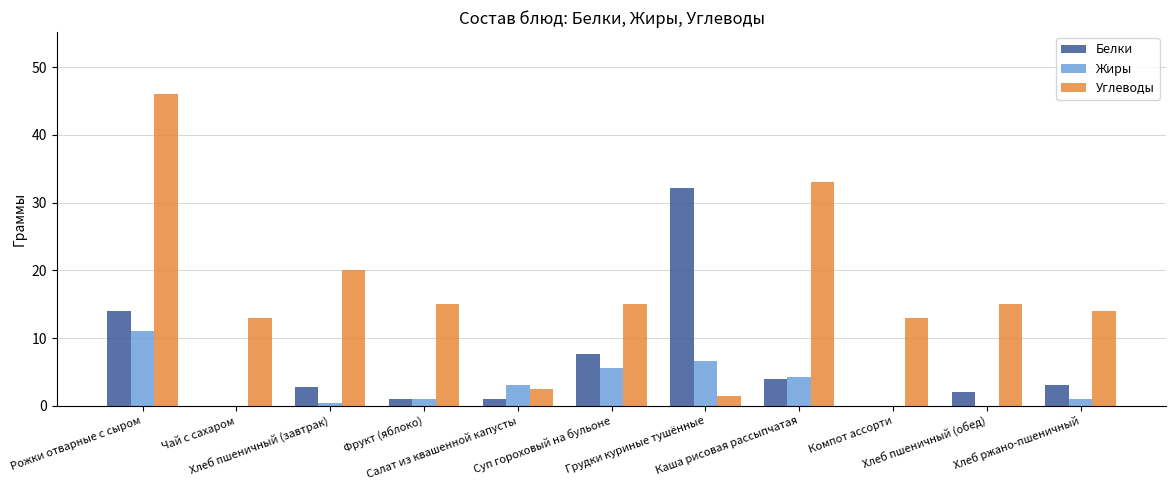

How many distinct data groups are displayed?

3